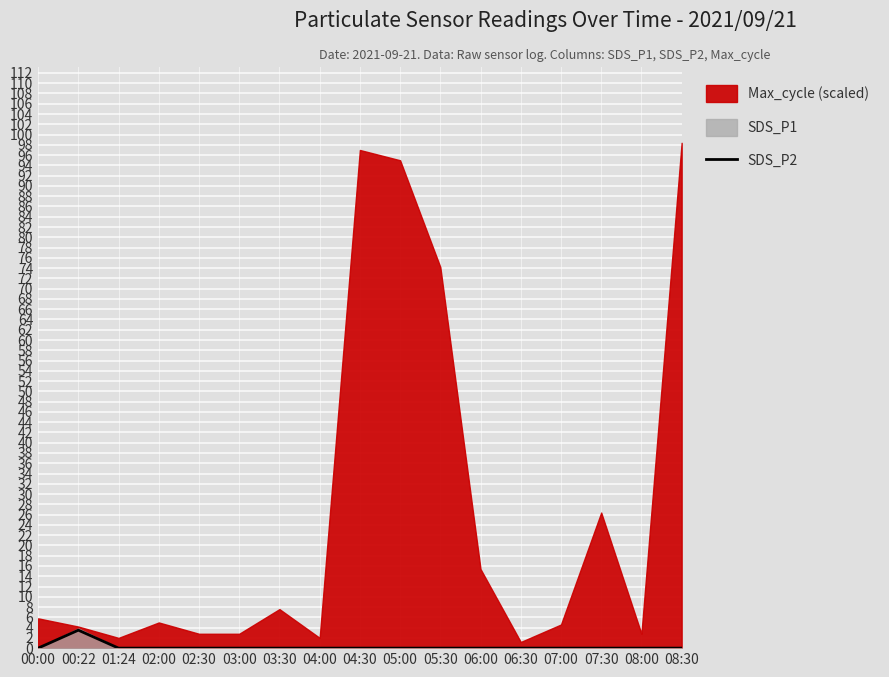

What is the average value?

0.2